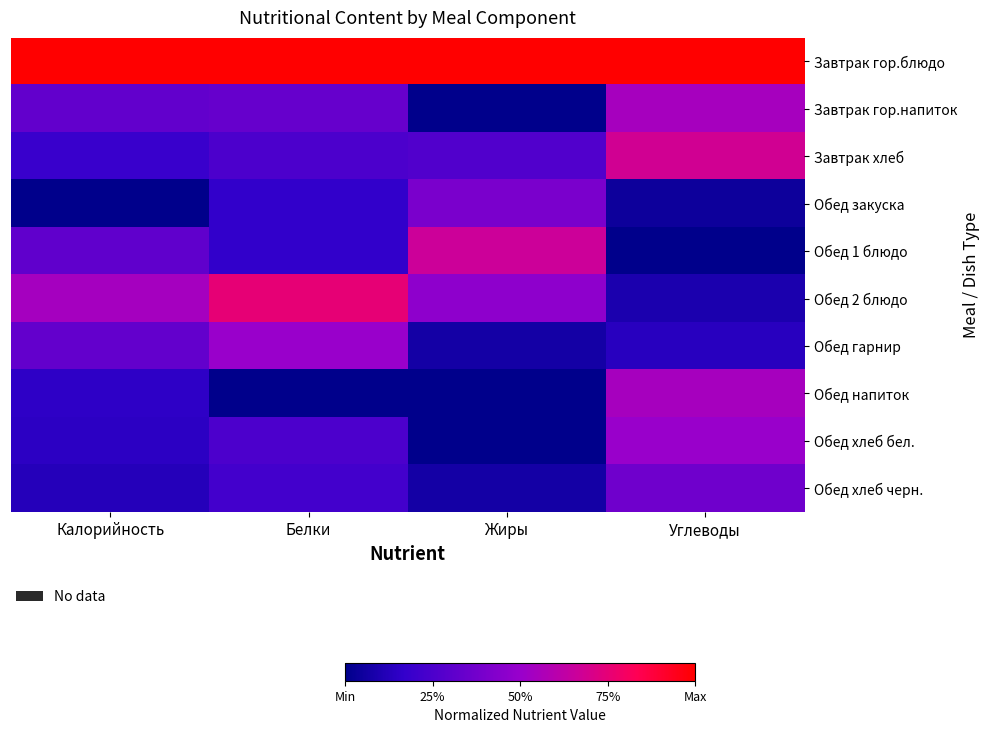

Which category has the highest value across all series?

Калорийность